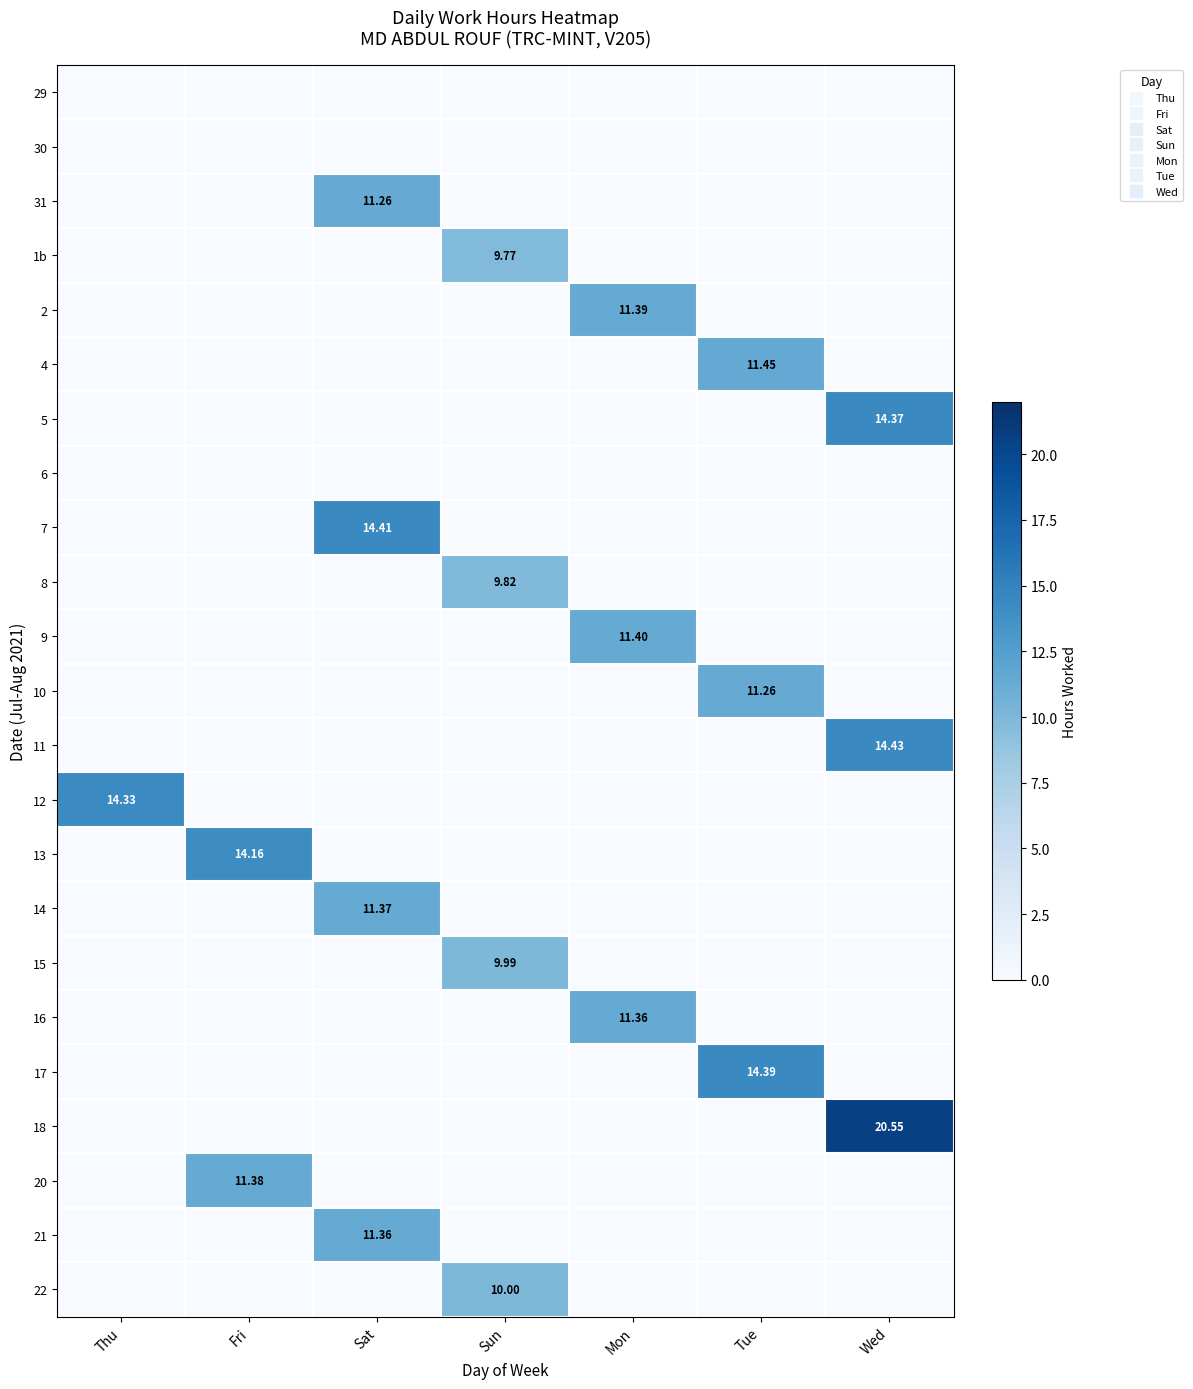

Count the number of categories in the chart.

7